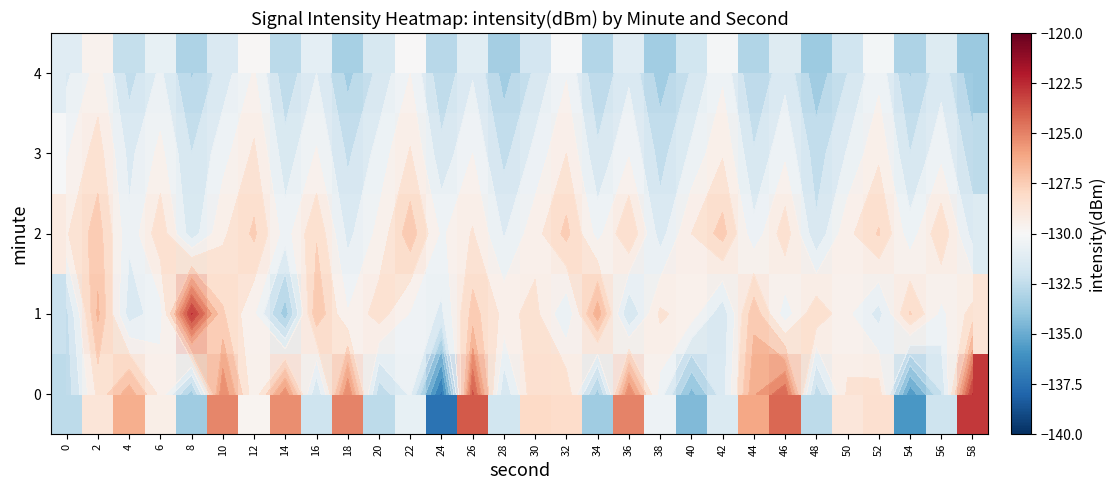

What is the maximum value shown in the chart?

-122.9